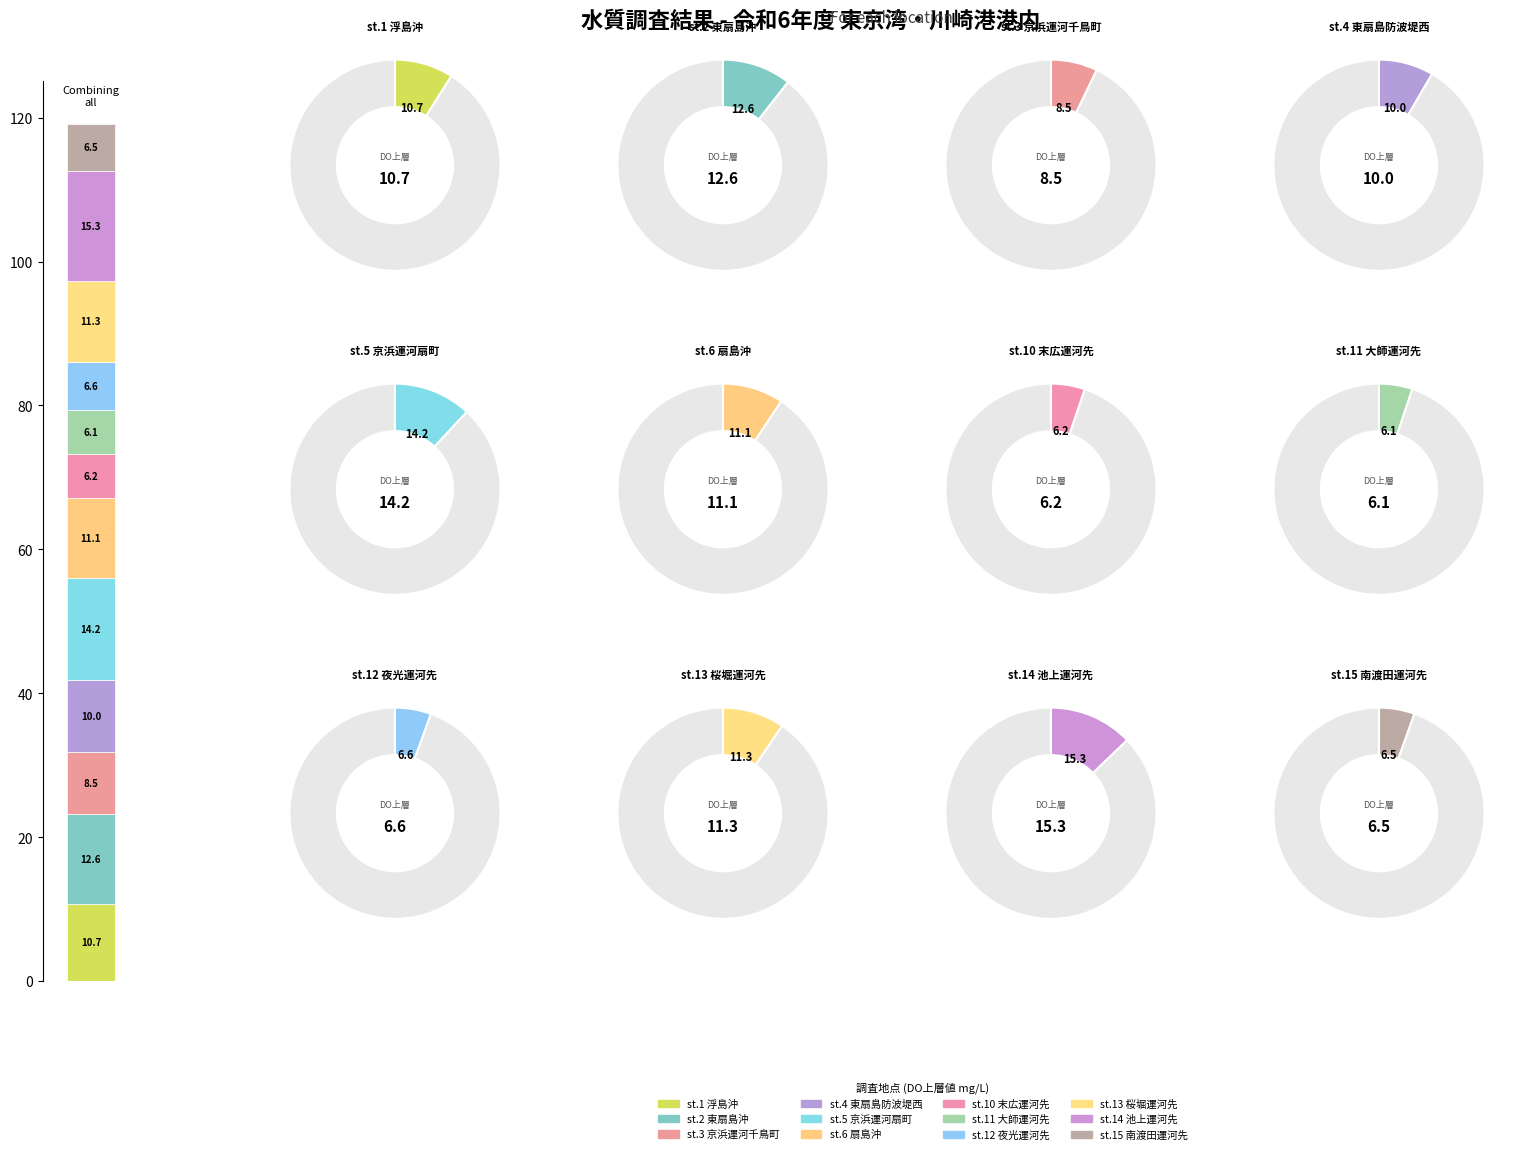

To the nearest percent, what is the average slice percentage?

8%